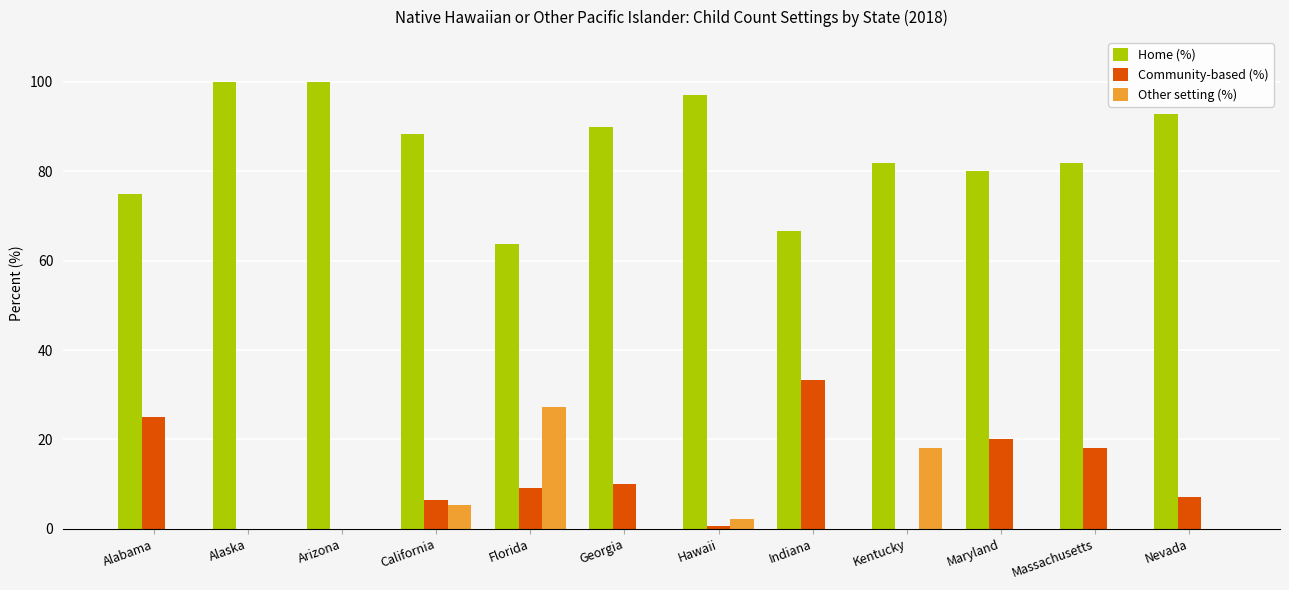

What is the sum of all Other setting (%) values?

53.0